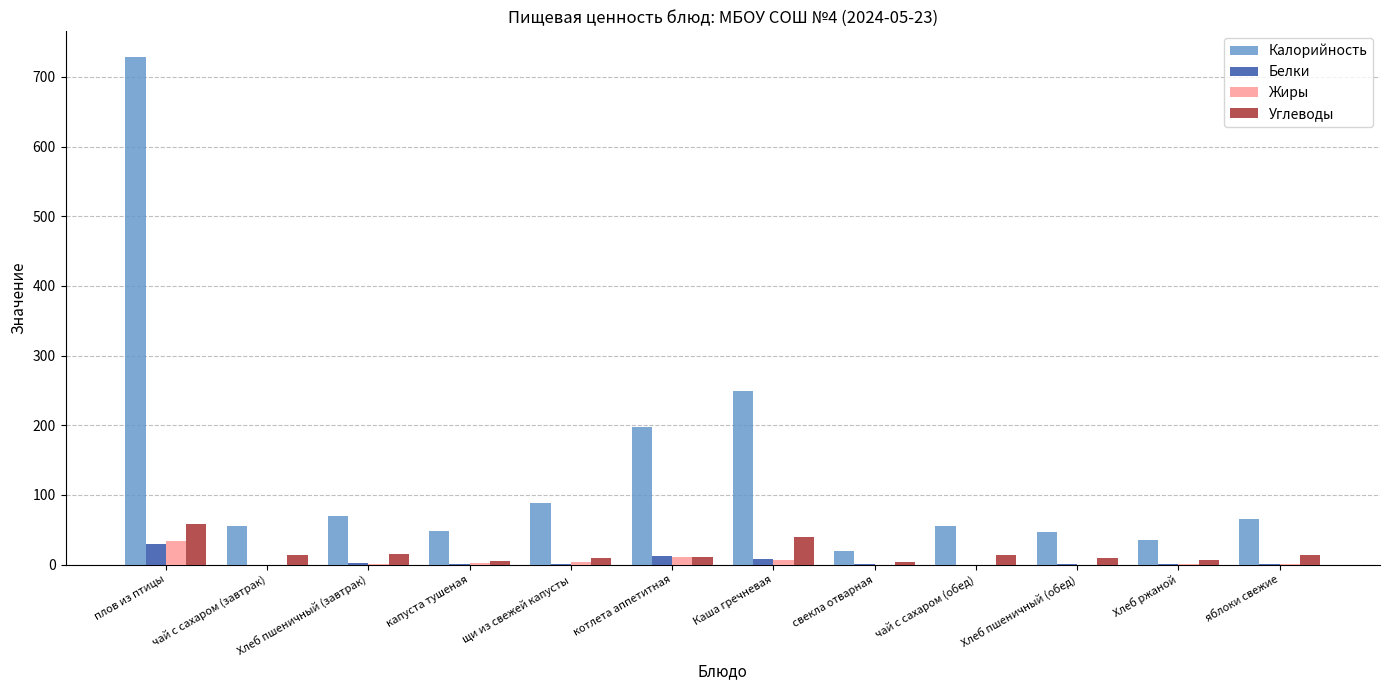

Are the bars grouped side by side (vs. stacked)?

Yes